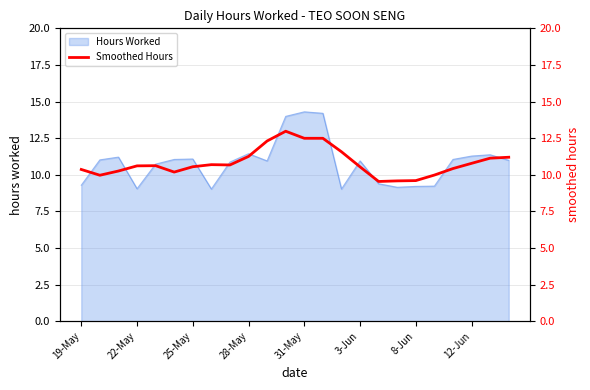

Count the number of categories in the chart.

24